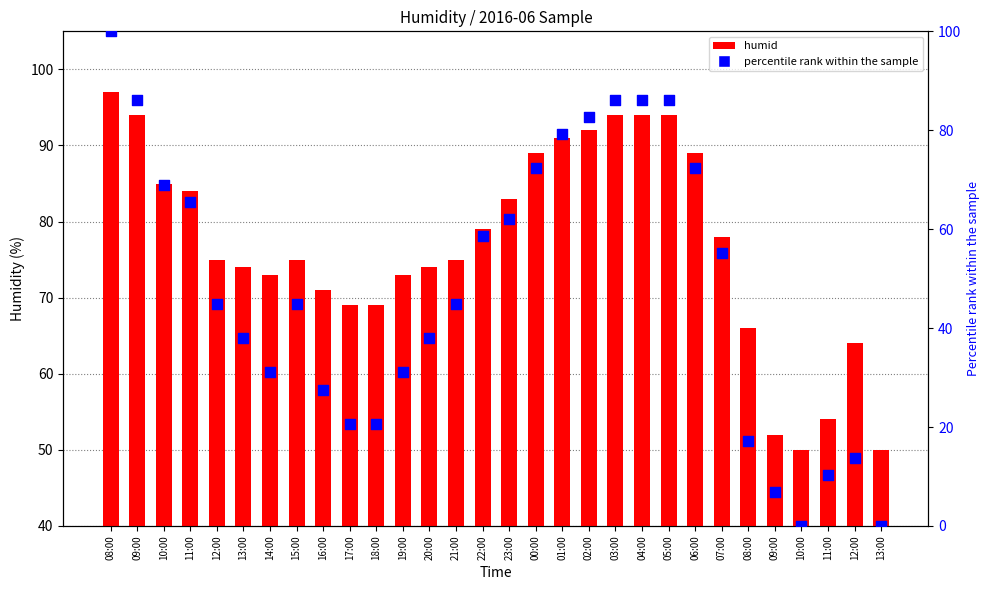

Which series has the widest spread of Y values?

percentile rank within the sample